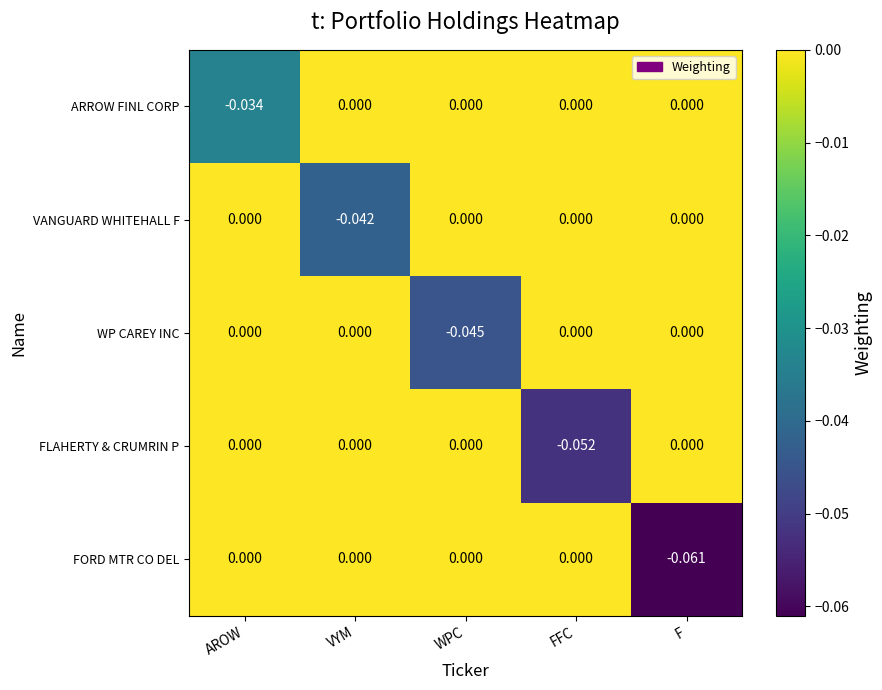

Which series has the largest total across all categories?

ARROW FINL CORP